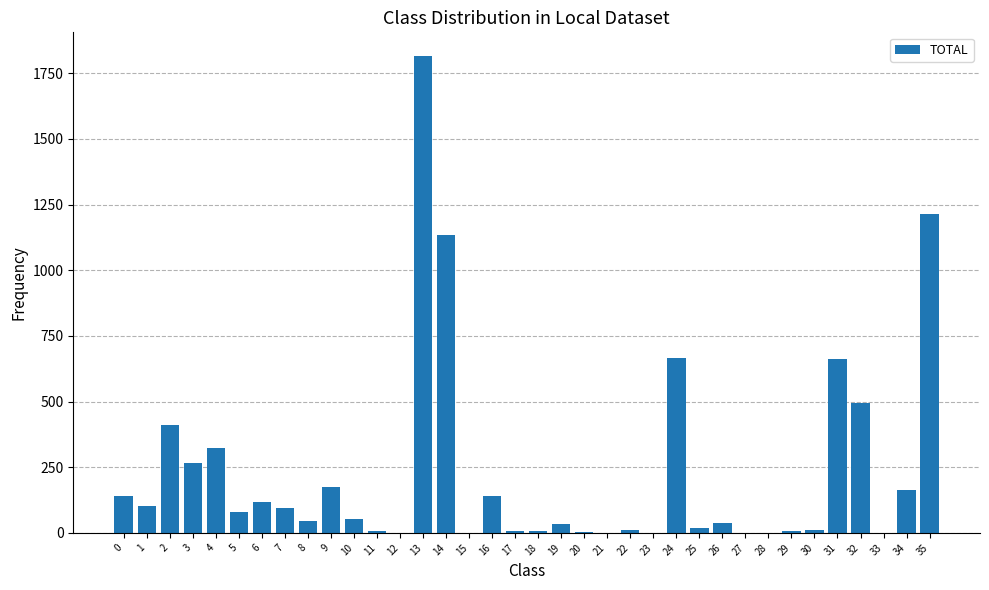

What is the difference between the values at 6 and 5?

39